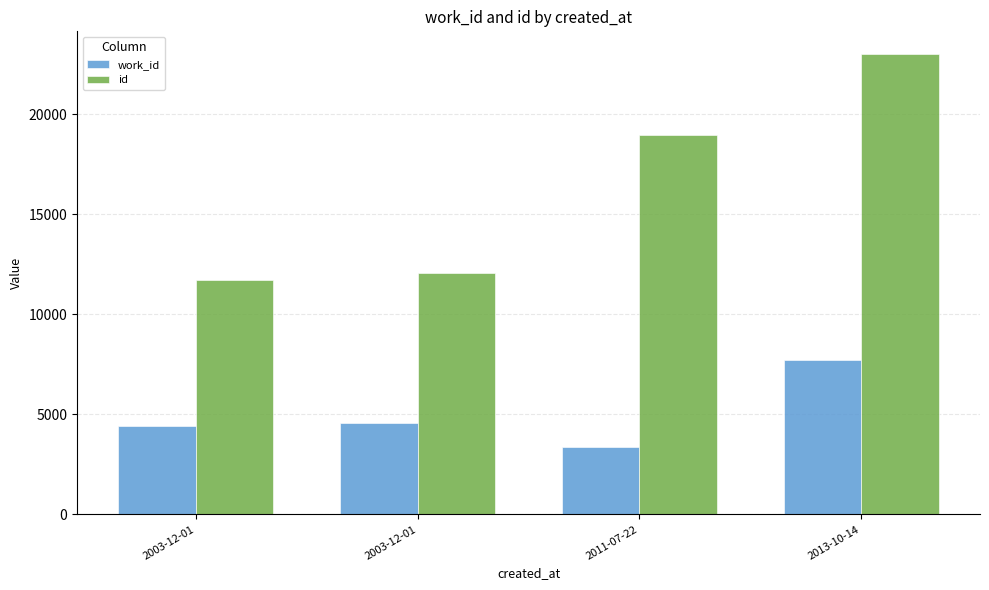

What is the maximum value for work_id?

7727